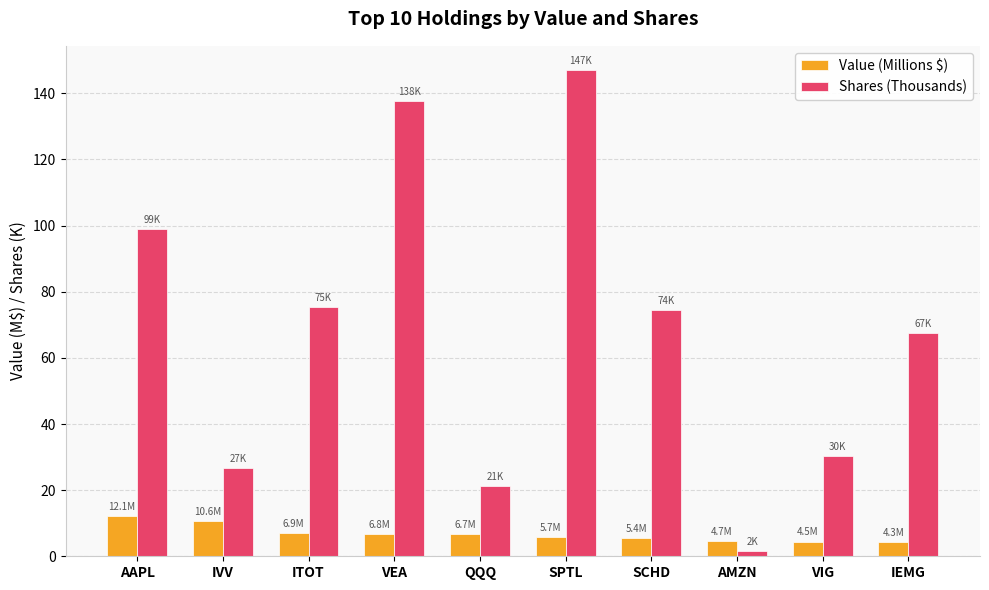

What are all the series names shown in the legend?

Value (Millions $), Shares (Thousands)